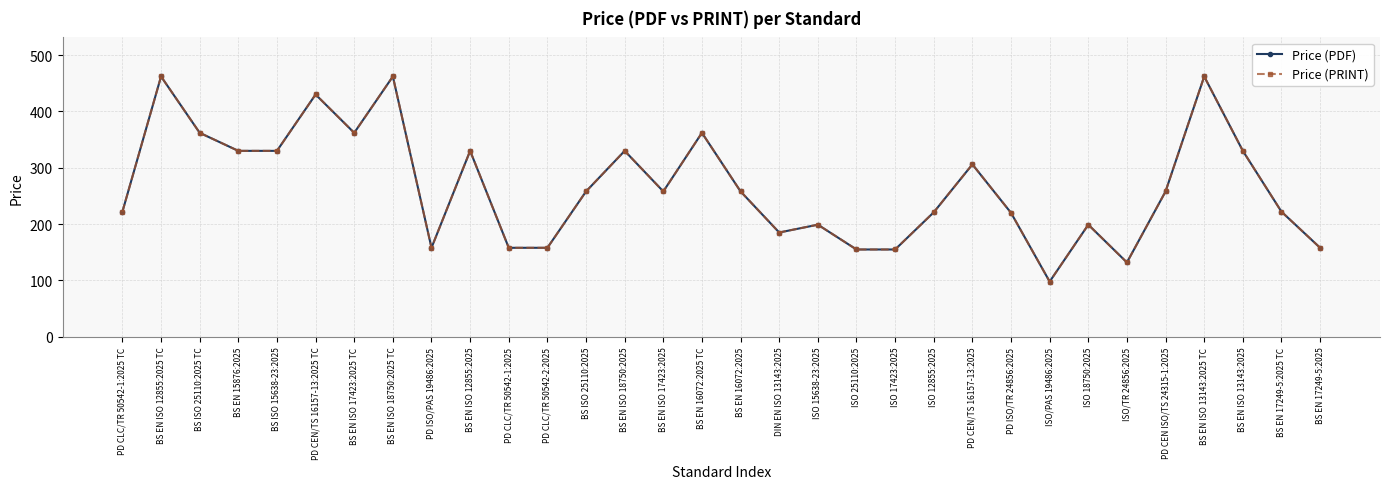

Reading left to right, extract all data points from this chart.

Price (PDF): 222.0	462.0	362.0	330.0	330.0	430.0	362.0	462.0	158.0	330.0	158.0	158.0	258.0	330.0	258.0	362.0	258.0	185.1	199.0	155.0	155.0	221.0	306.0	220.0	98.0	199.0	132.0	258.0	462.0	330.0	222.0	158.0
Price (PRINT): 222.0	462.0	362.0	330.0	330.0	430.0	362.0	462.0	158.0	330.0	158.0	158.0	258.0	330.0	258.0	362.0	258.0	185.1	199.0	155.0	155.0	221.0	306.0	220.0	98.0	199.0	132.0	258.0	462.0	330.0	222.0	158.0